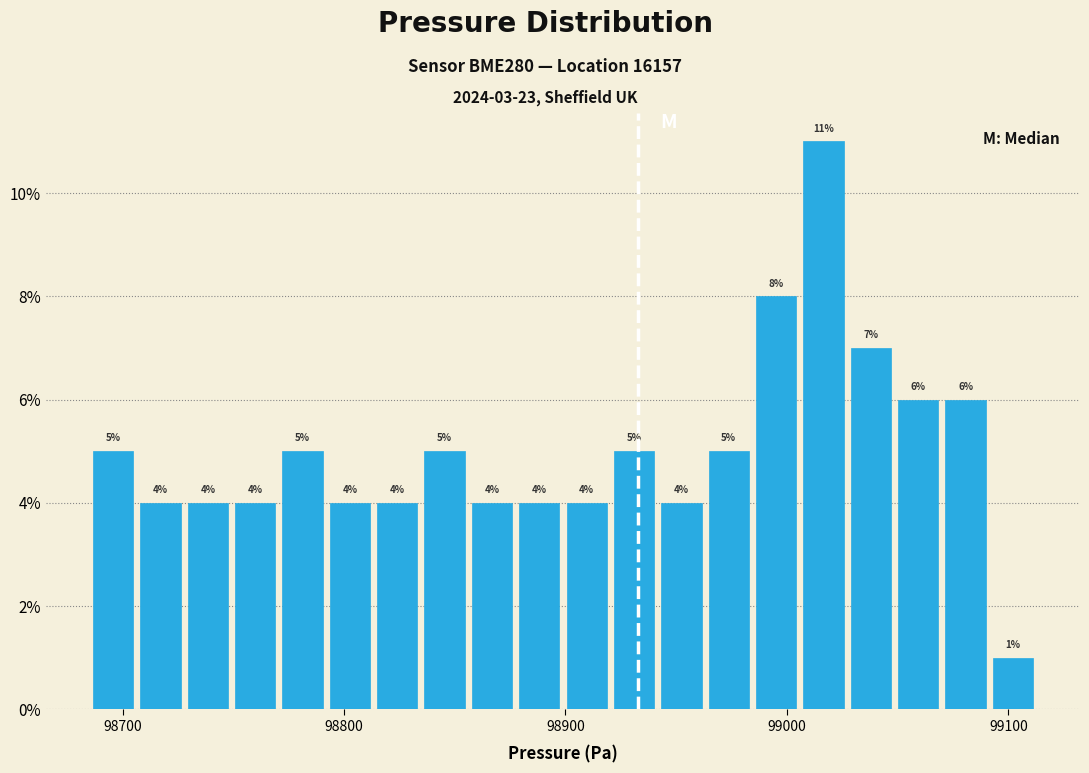

Read against the x-axis, roughly where is the centre of the tallest bar?

99020